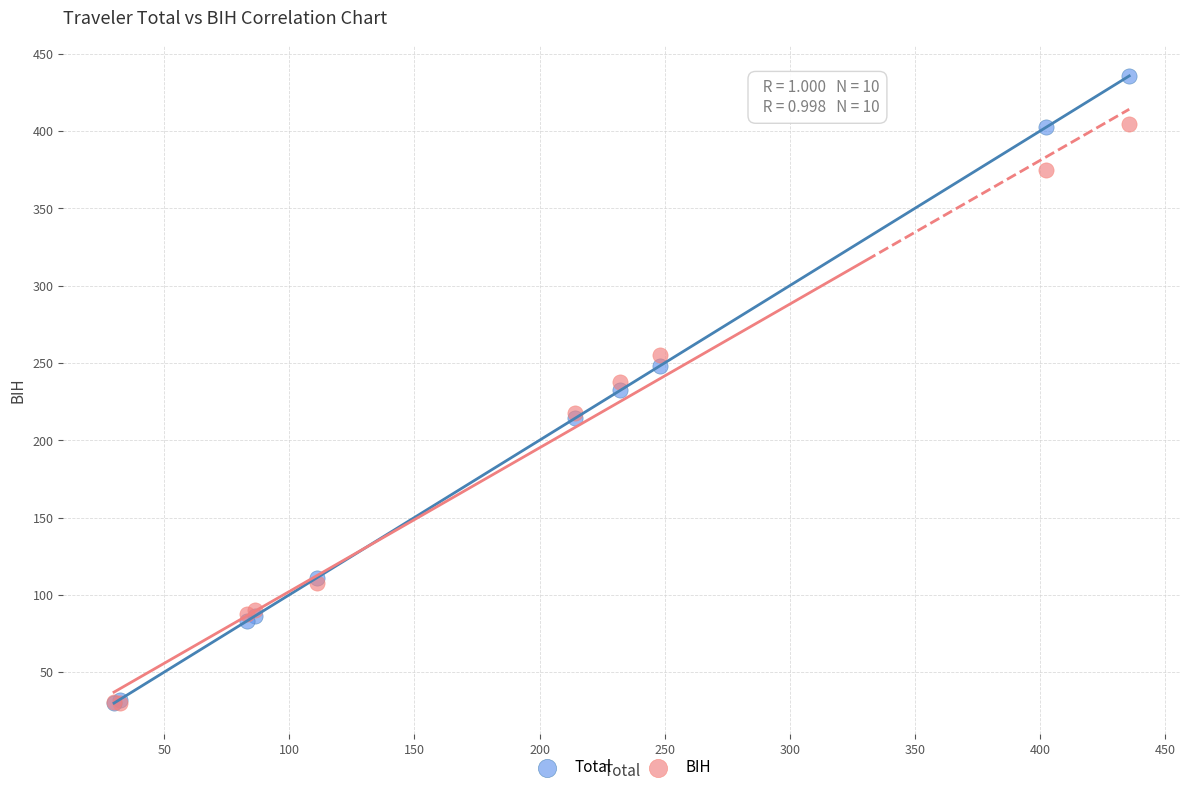

What are all the series names shown in the legend?

Total, BIH